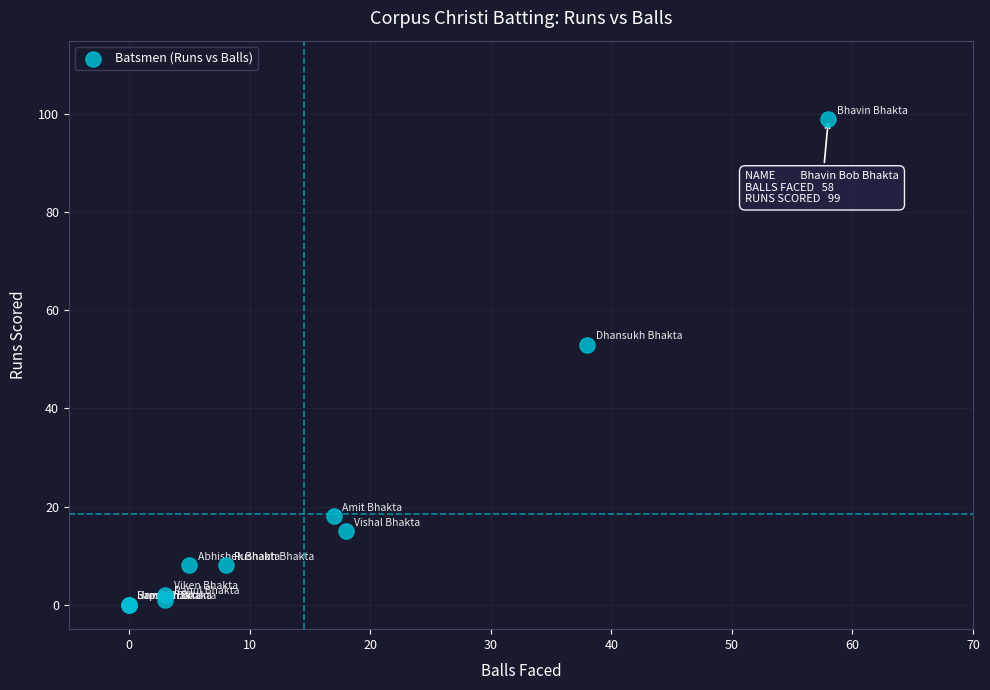

What Y value in the scatter plot is closest to 49?

53